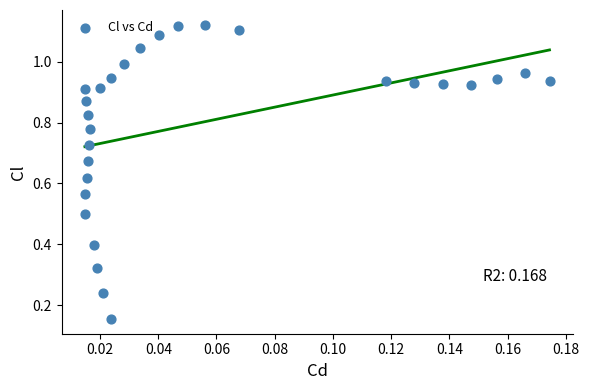

Count the number of points in this scatter plot.

28